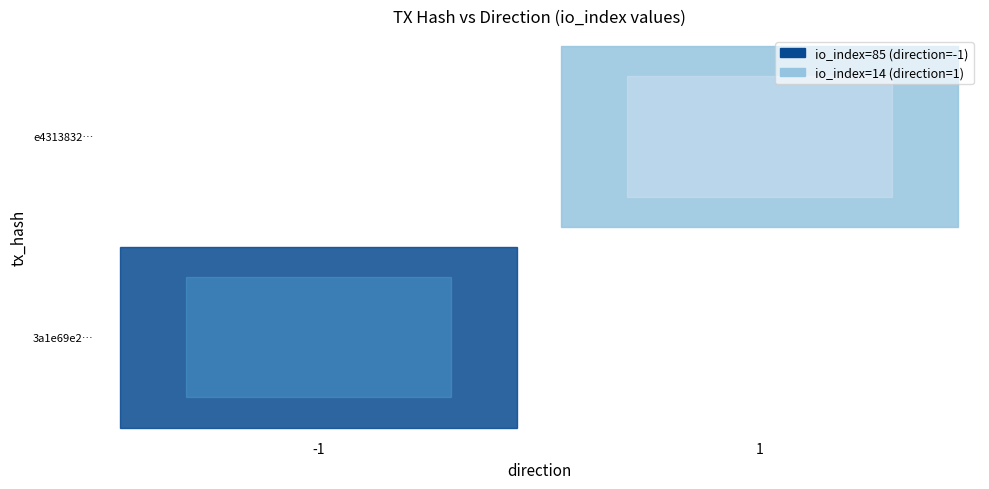

Is the value of 3a1e69e22a867c159d198a91d77d9b3e12bb938 at direction greater than the value of e4313832d782cafedbc9eb6a21e9c62bac4d071 at direction?

No